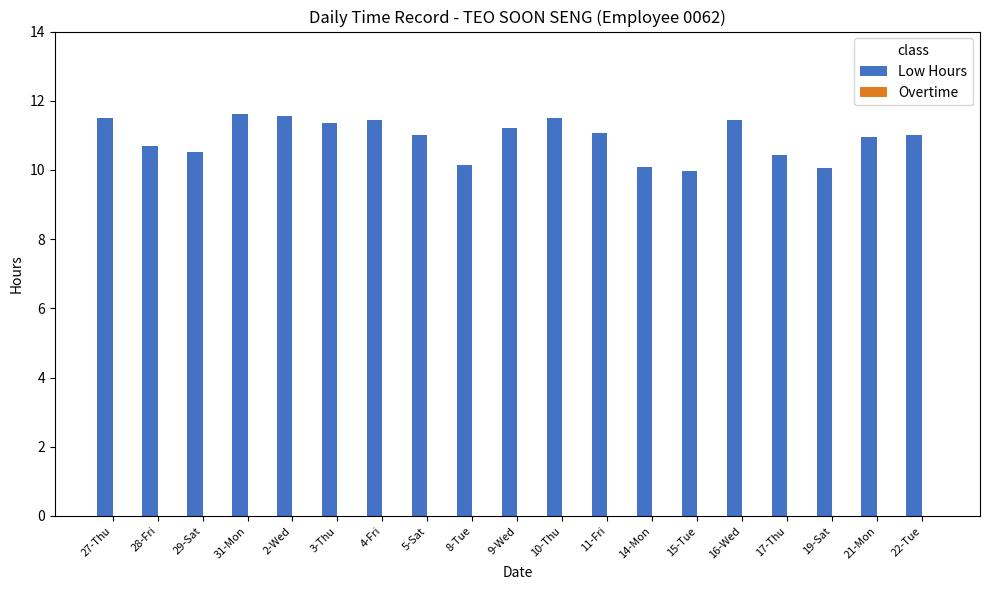

What is the smallest value displayed?

10.0